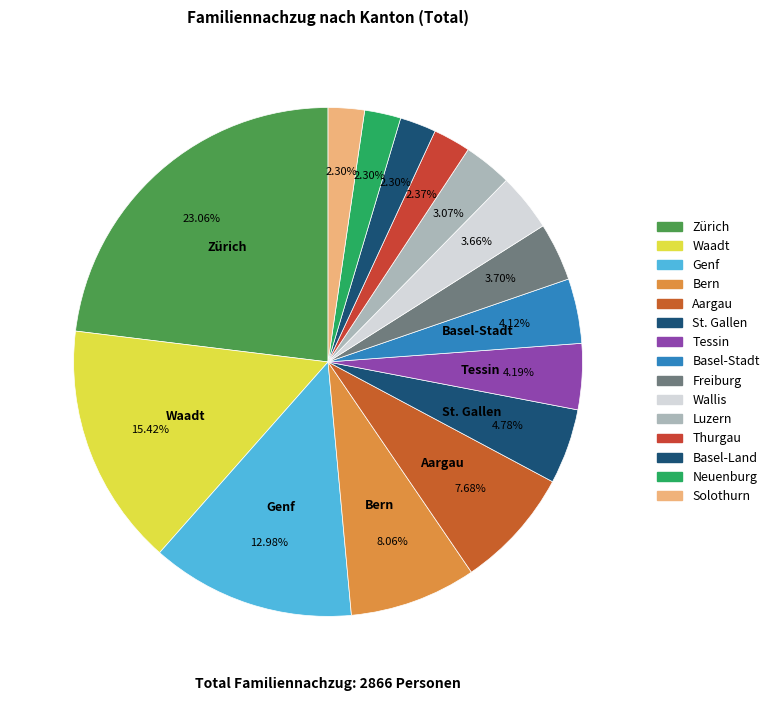

Is Thurgau the majority of the pie?

No